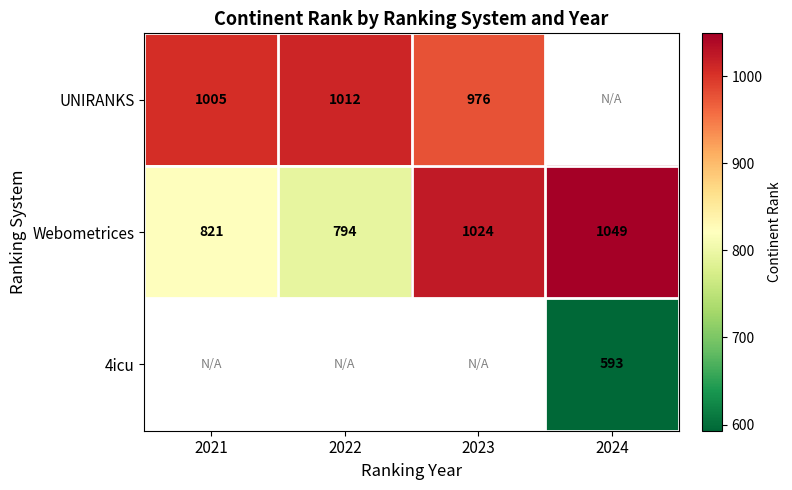

What is the difference between the Webometrices values at 2022 and 2021?

27